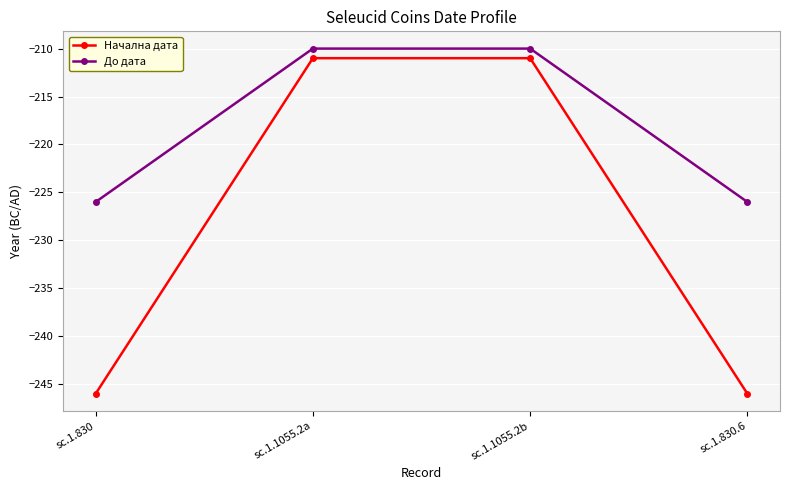

How many Начална дата values are between -246 and -211?

4